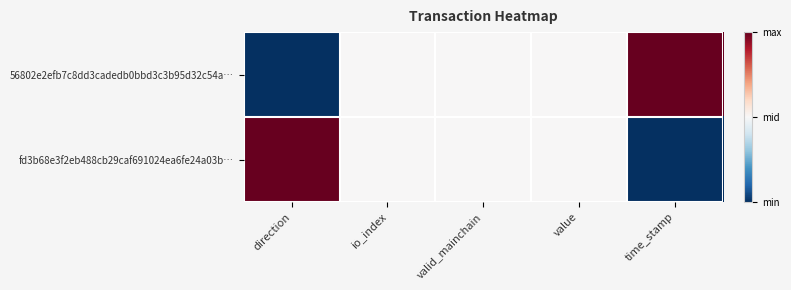

How many categories are shown in the chart?

5